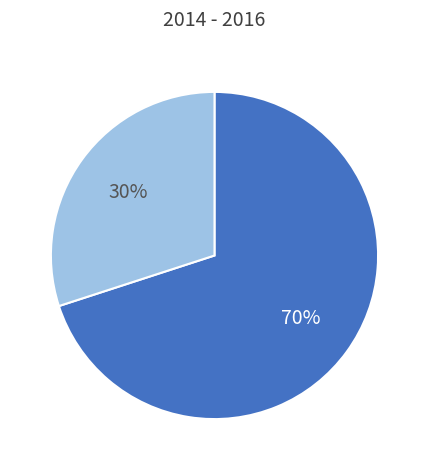

To the nearest percent, what is the difference between the largest and smallest slice percentages?

40%